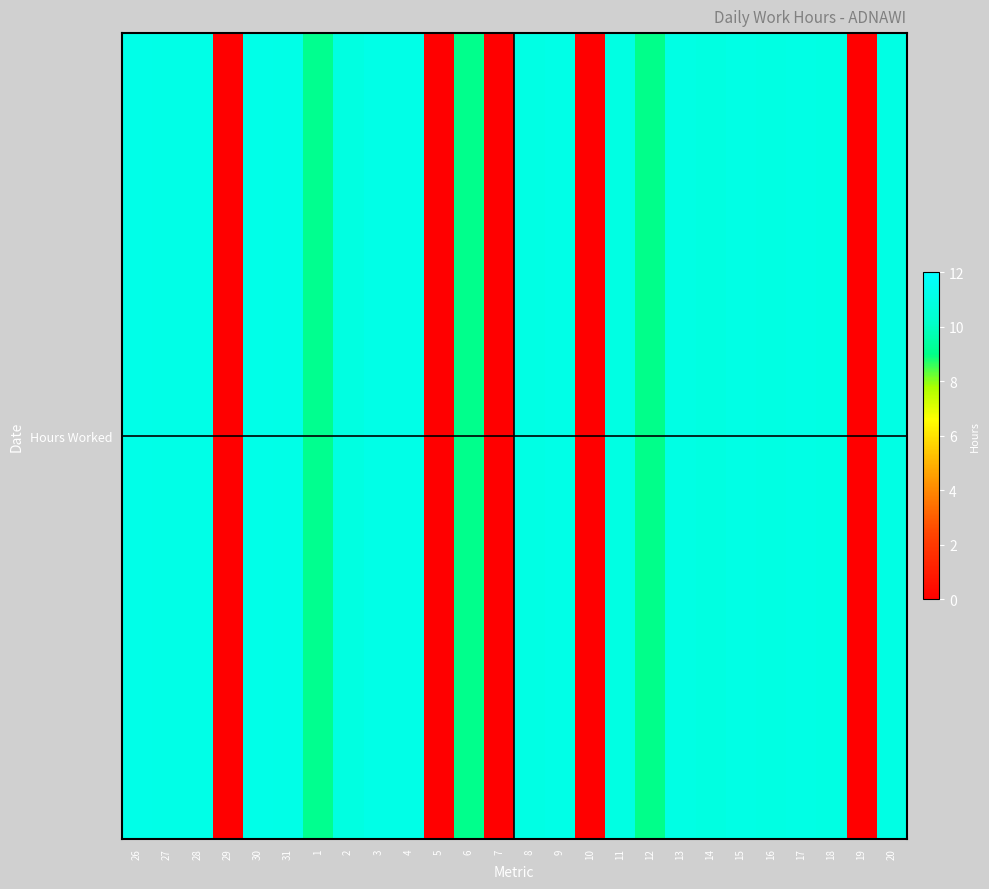

How many positive values are there?

21